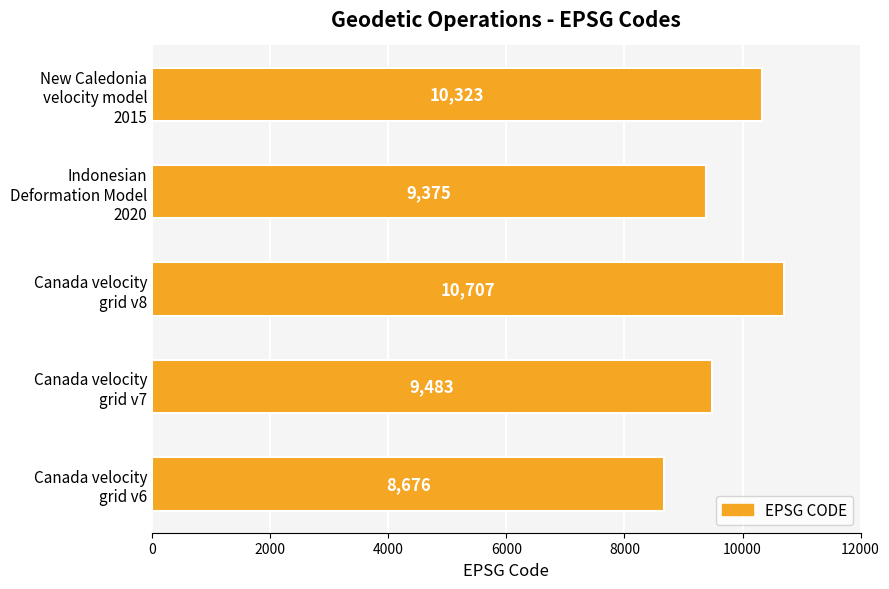

How many categories are shown in the chart?

5